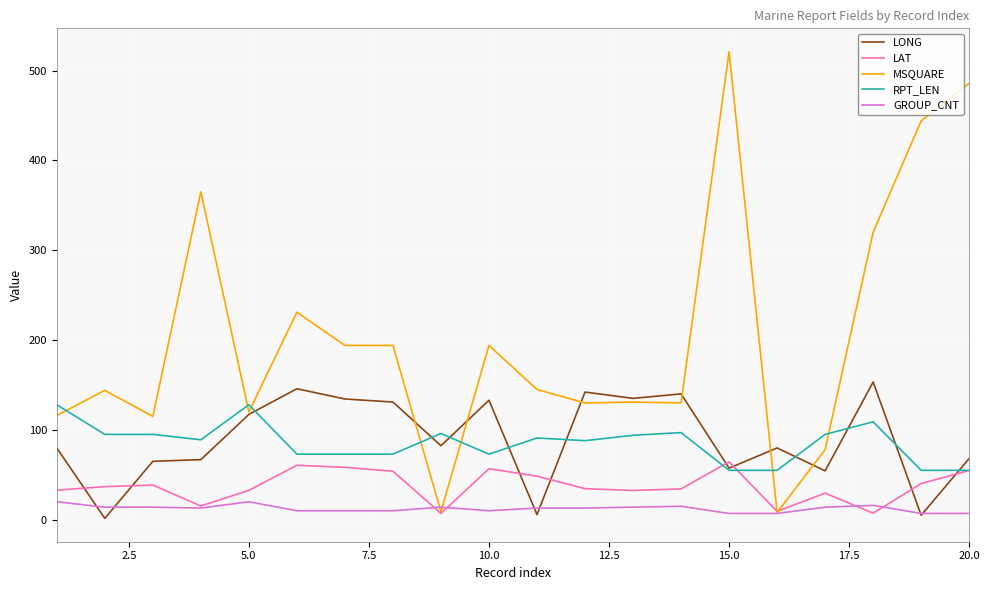

True or false: GROUP_CNT and RPT_LEN cross at least once.

False